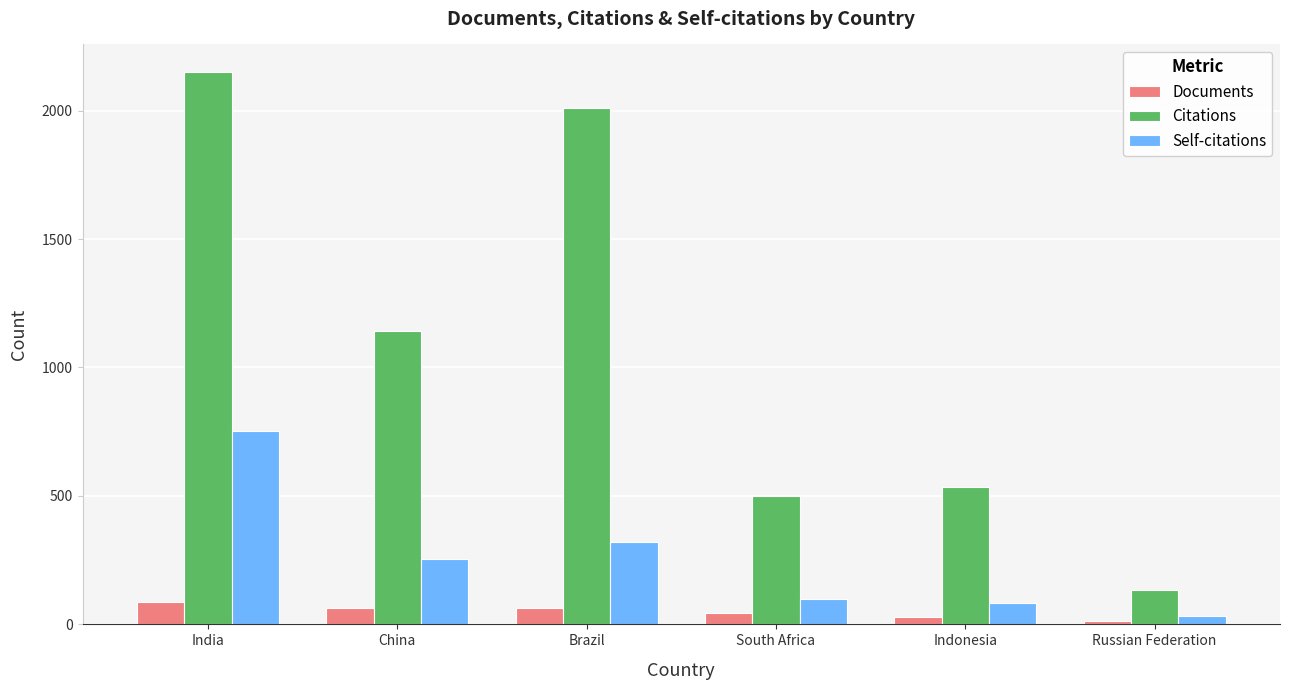

Rank the series by their maximum value, from highest to lowest.

Citations, Self-citations, Documents